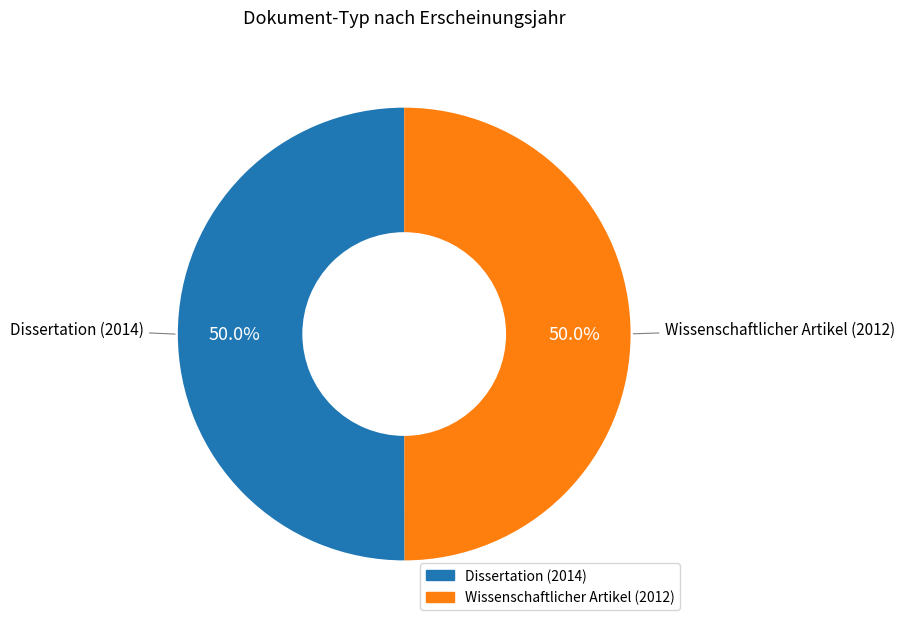

Approximately how many times larger is the value at Dissertation (2014) compared to Wissenschaftlicher Artikel (2012)?

1.0